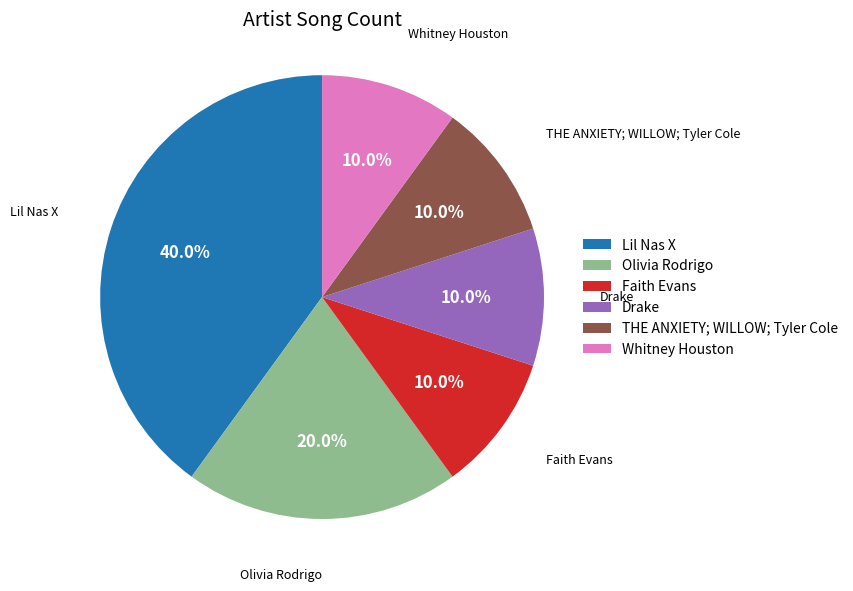

To the nearest percent, what portion does THE ANXIETY; WILLOW; Tyler Cole represent?

10%